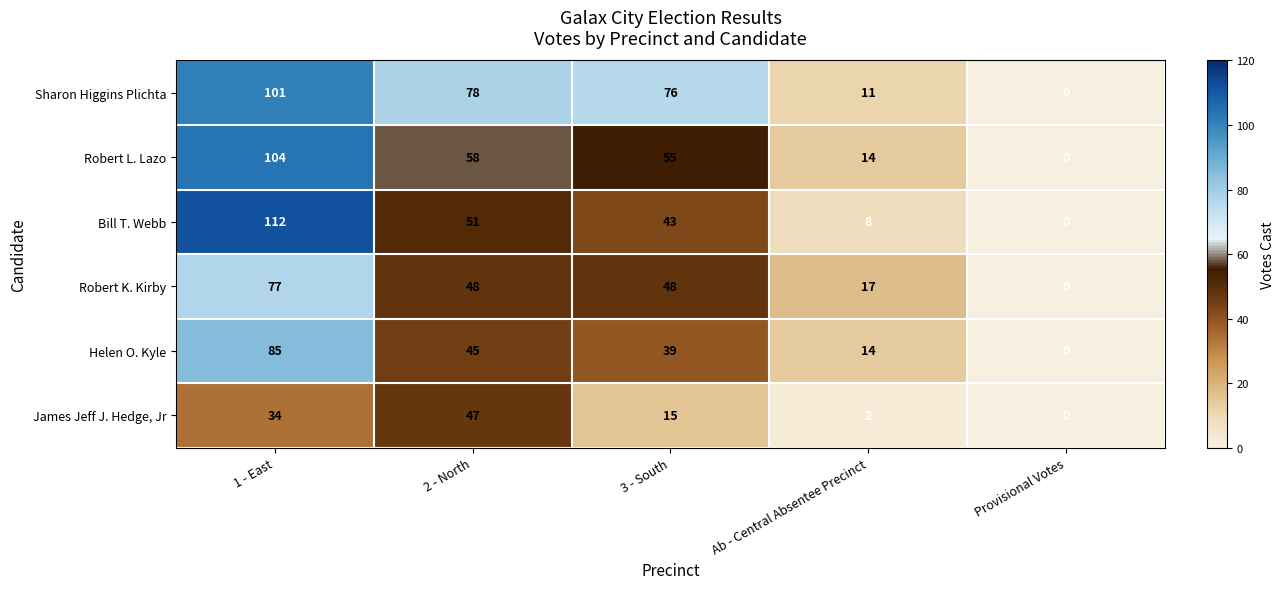

List the labels in order of Helen O. Kyle value, largest first.

1 - East, 2 - North, 3 - South, Ab - Central Absentee Precinct, Provisional Votes